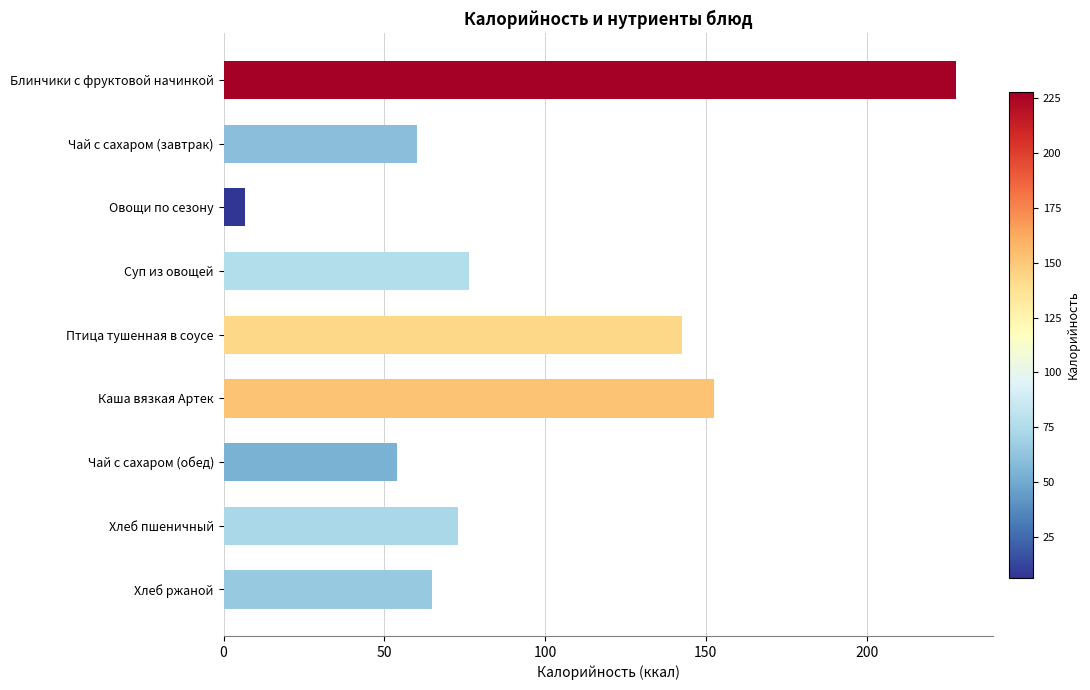

What position from the bottom is Чай с сахаром (завтрак)?

8